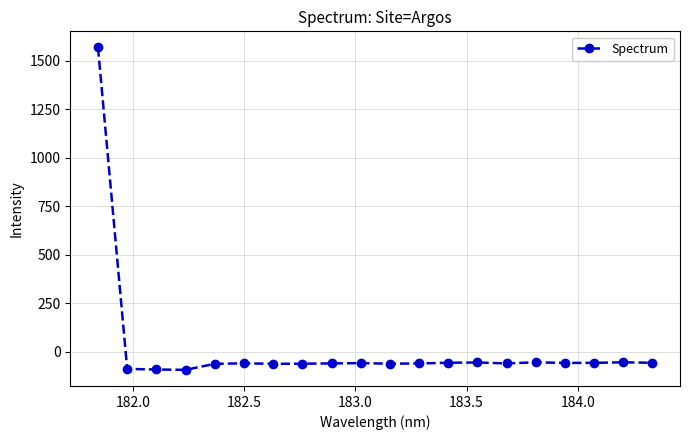

How many values are above zero?

1